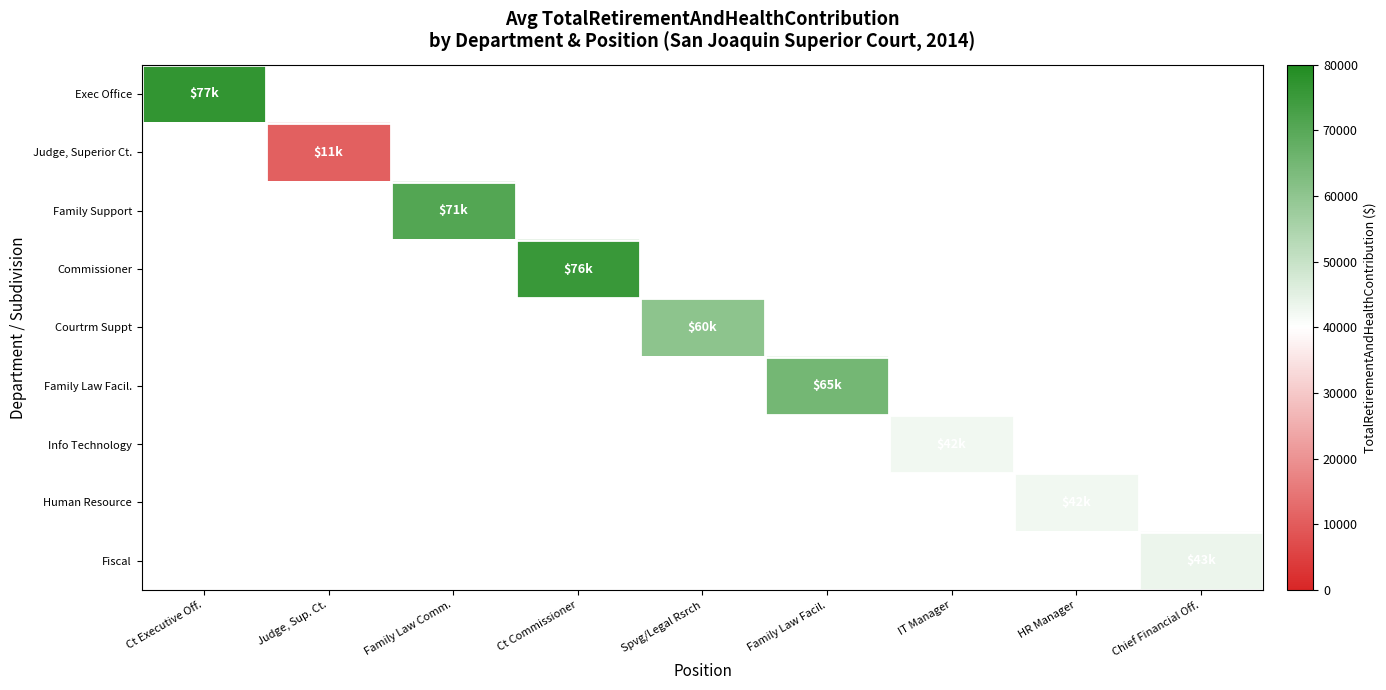

At how many categories does at least one series exceed 48878?

5